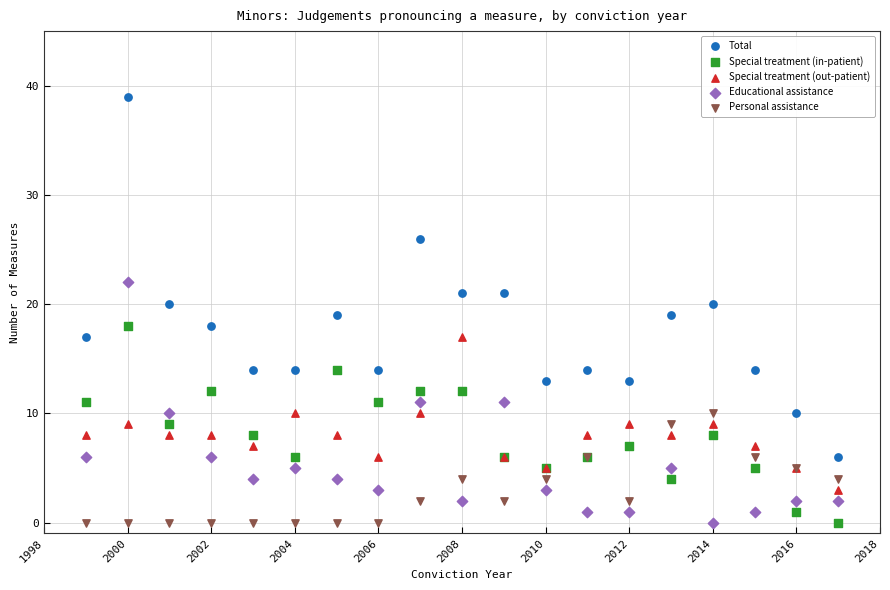

Which series has the largest Y range (max minus min)?

Total